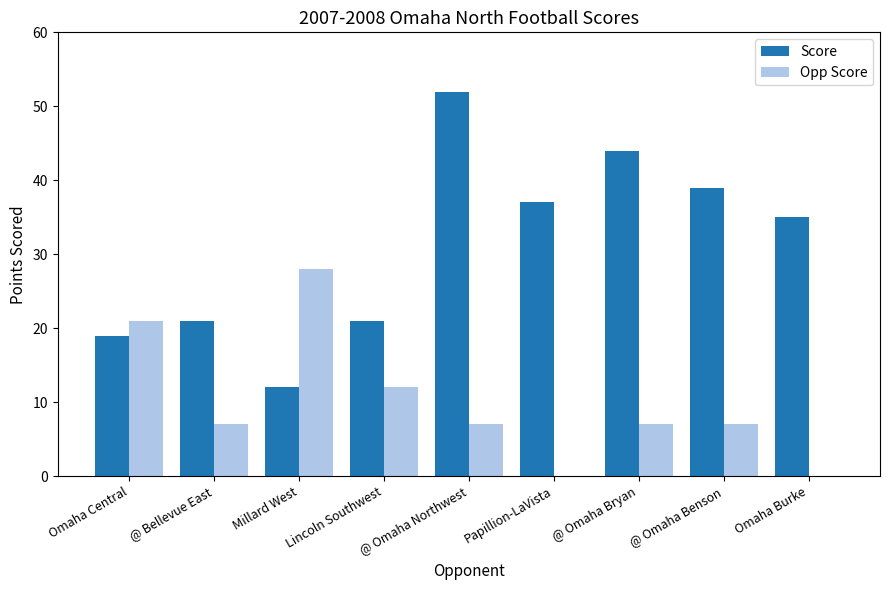

At which label does Score first exceed 35?

@ Omaha Northwest